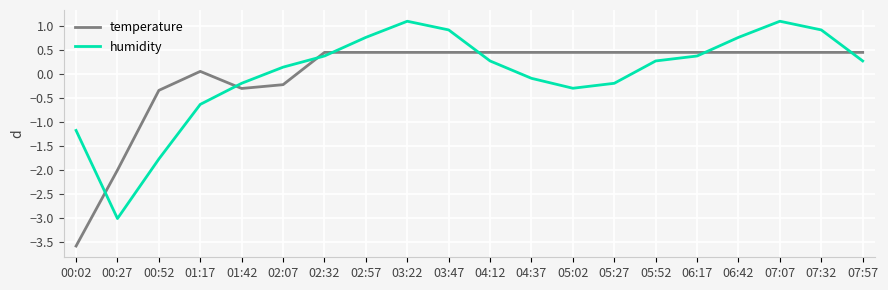

What is the total value across all series at 06:42?

1.2